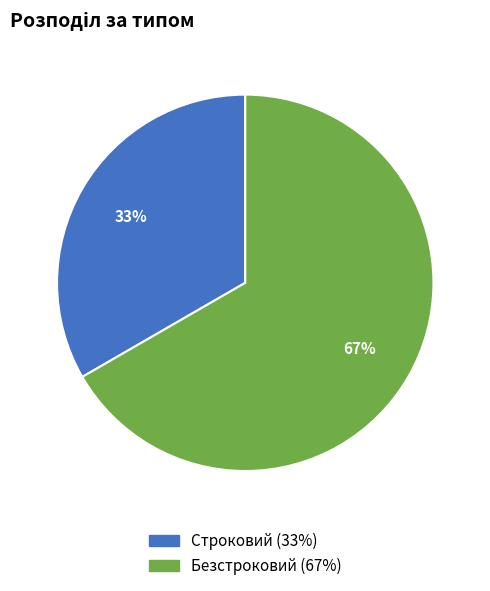

Which slice is the smallest?

Строковий